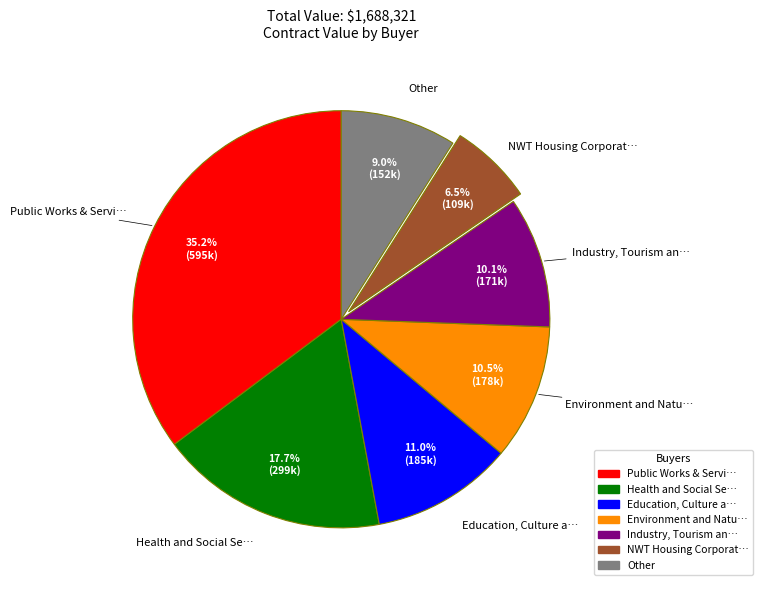

Approximately how many times larger is the value at Industry, Tourism an… compared to Health and Social Se…?

0.6